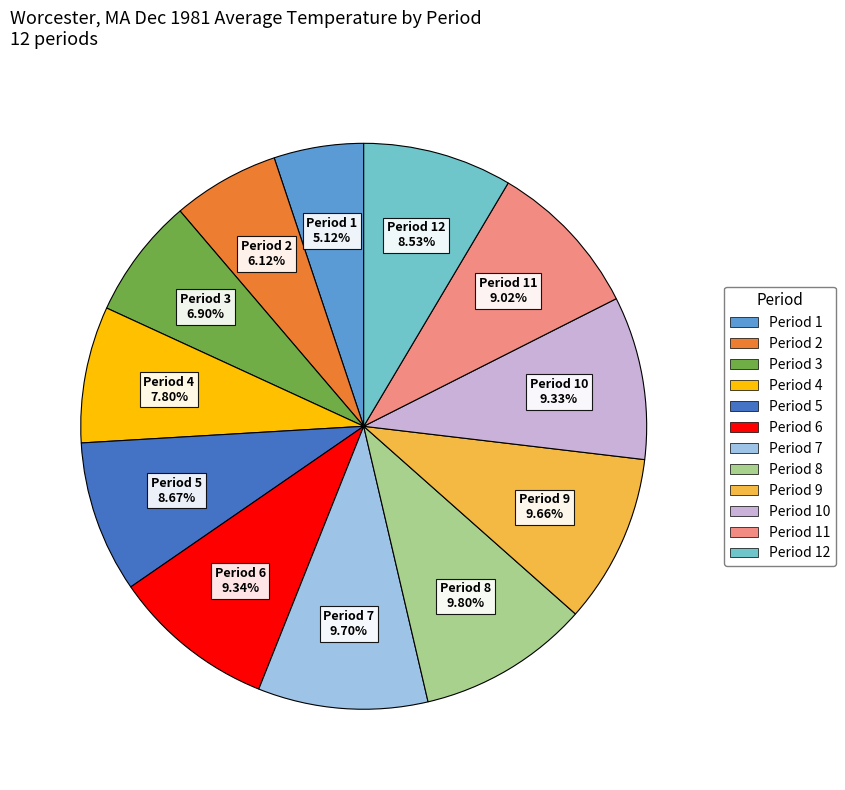

Is there any slice that represents more than half of the pie?

No